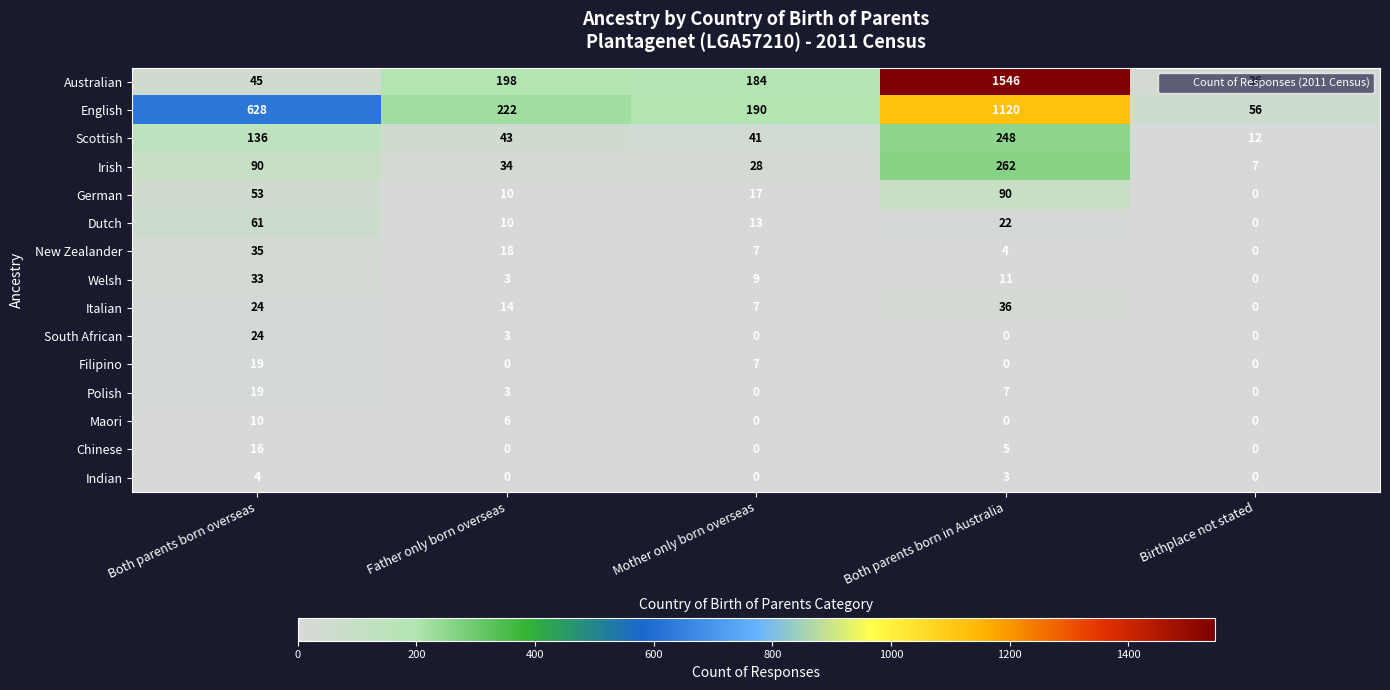

At how many categories does at least one series exceed 950?

1